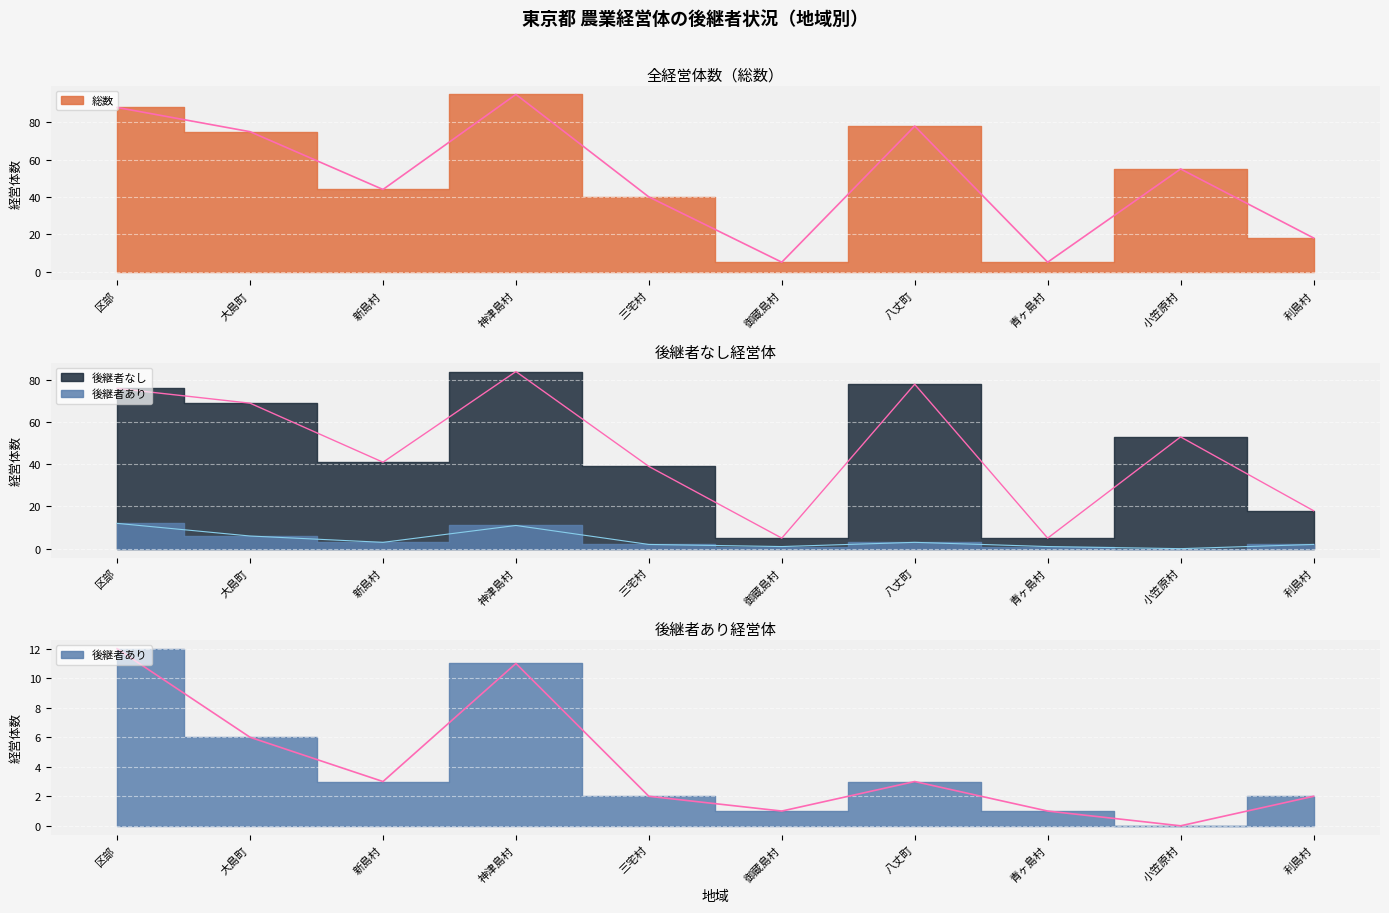

At which category is the sum across all series the highest?

神津島村